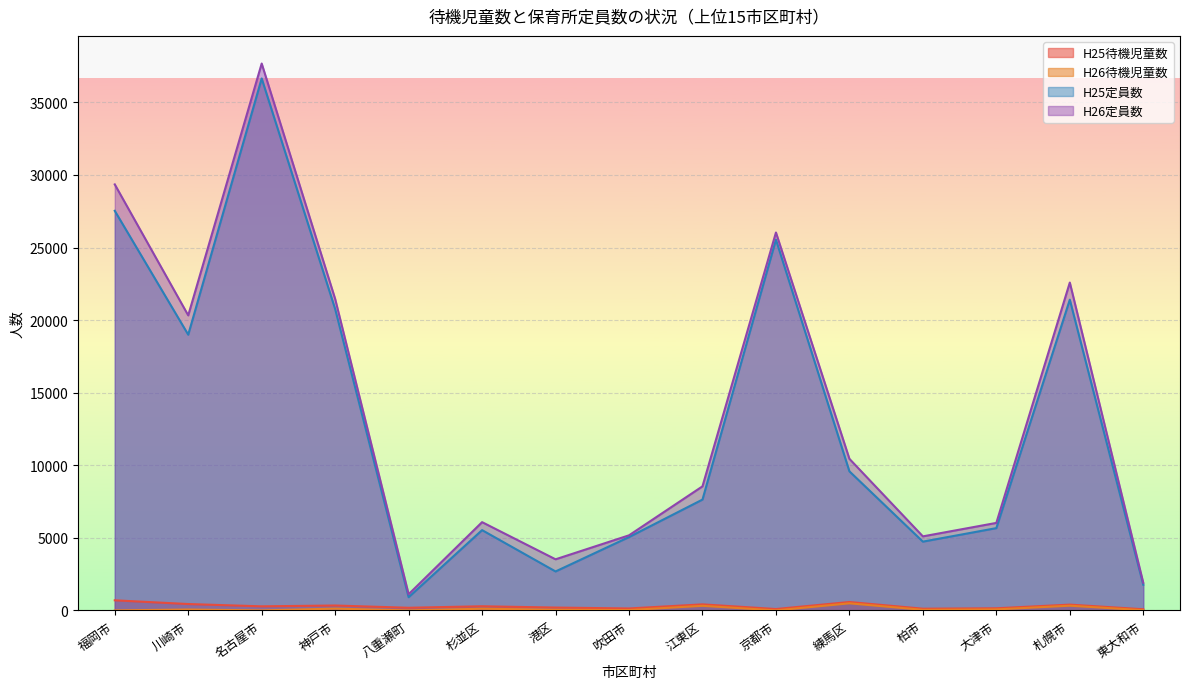

How many data points does each series have?

15